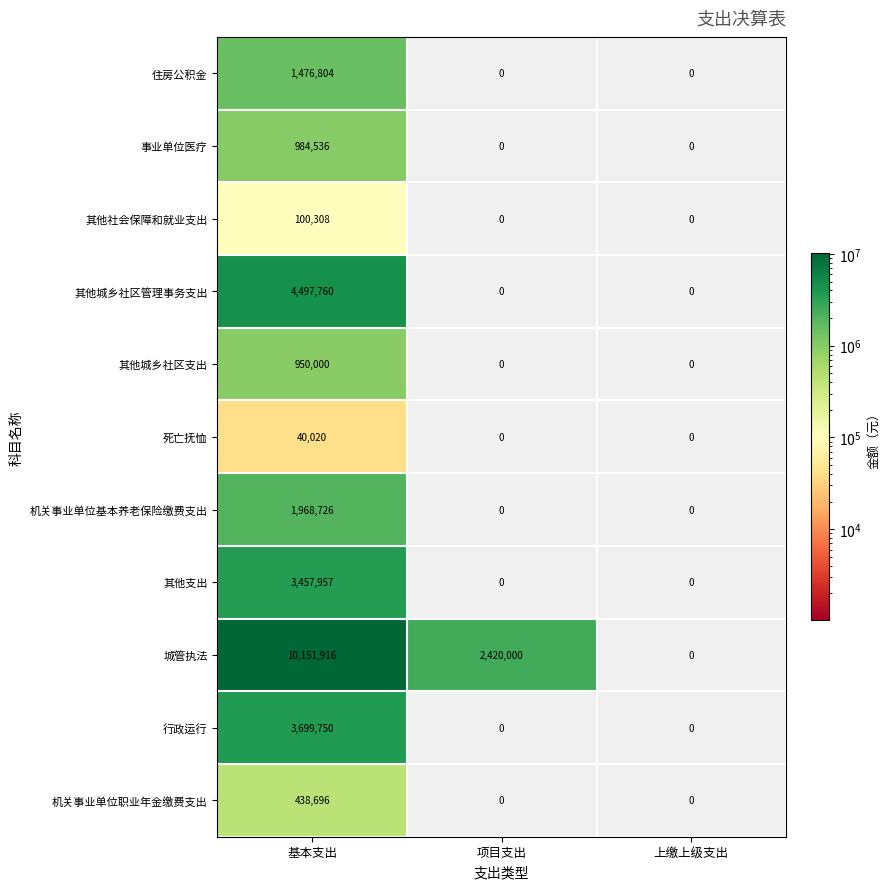

What is the difference between the maximum and minimum values in the 死亡抚恤 series?

40020